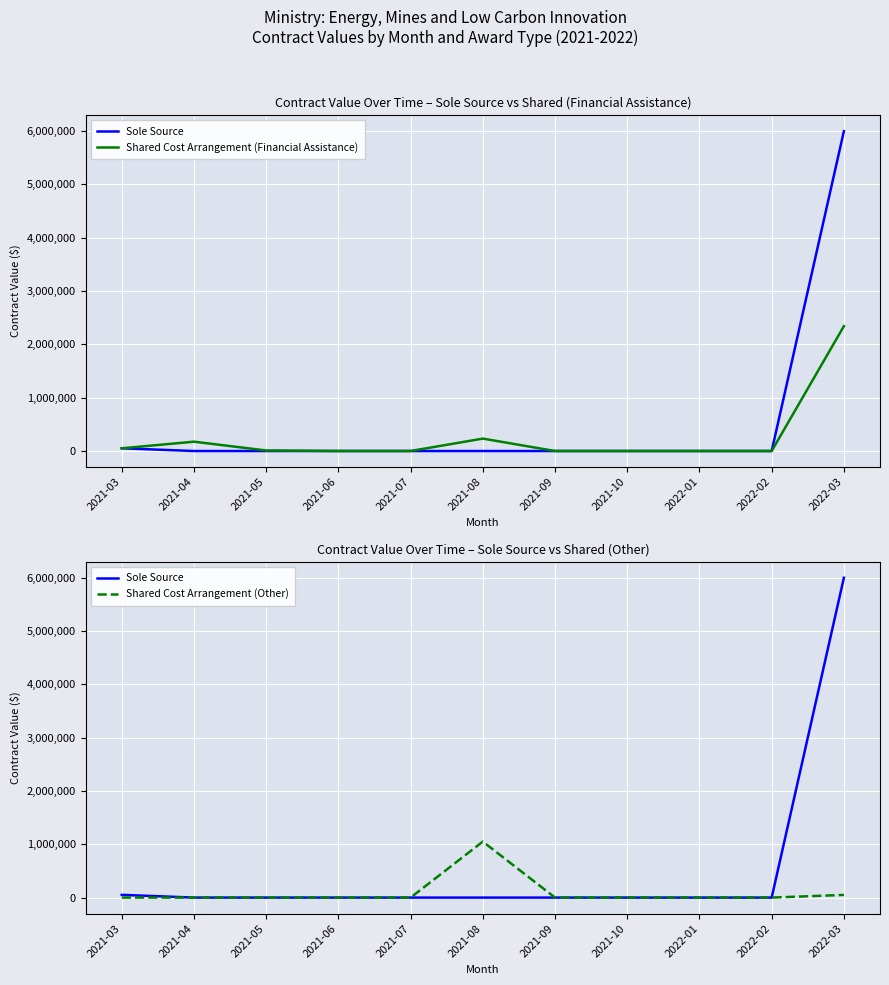

Which label corresponds to the largest value in the chart?

2022-03